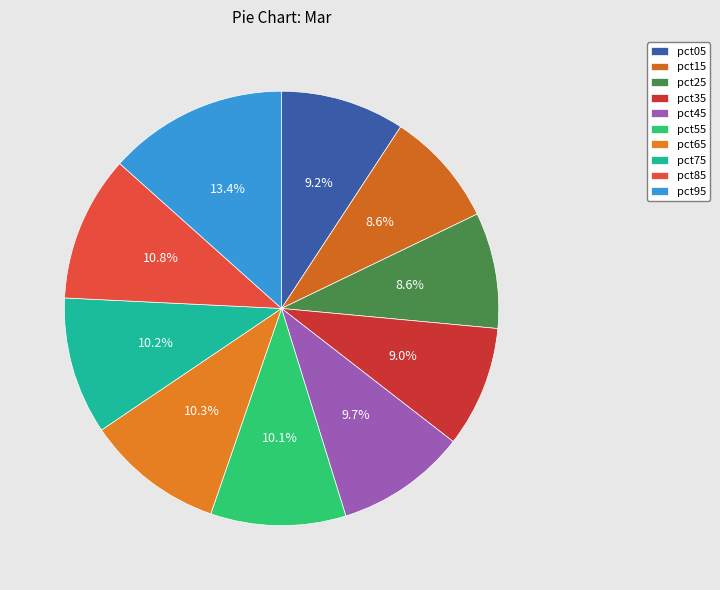

Is it true that pct45 is 24% of the pie?

False